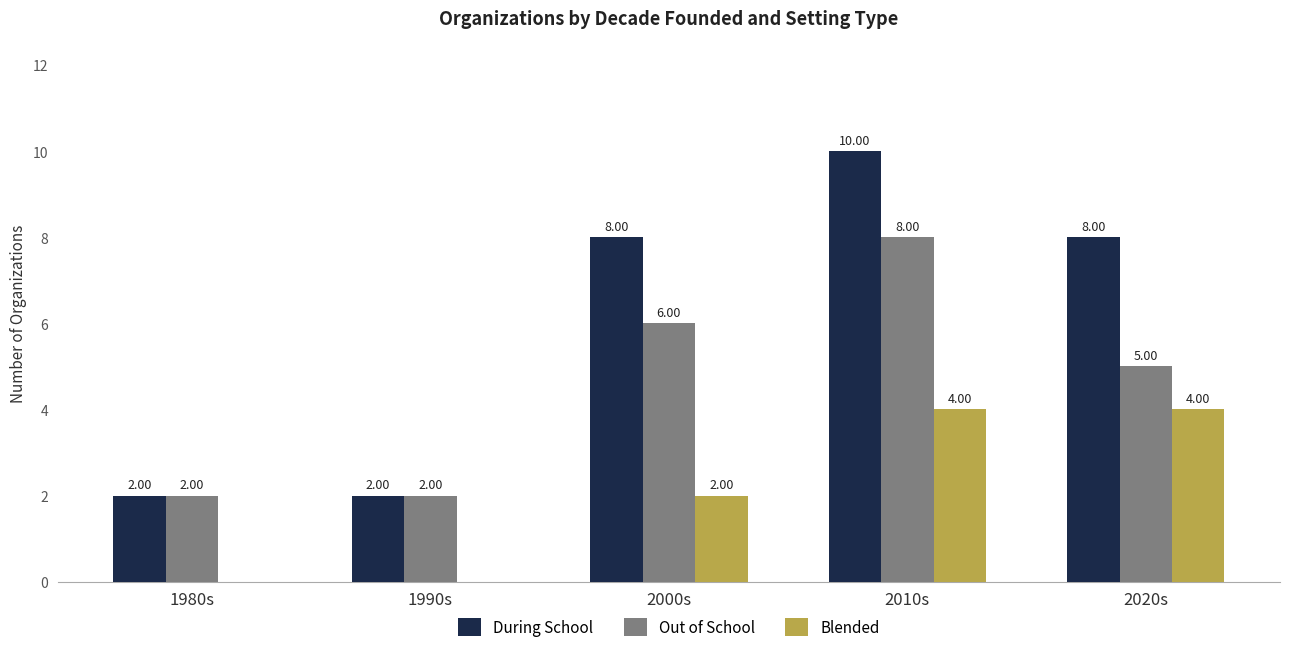

Between 1980s and 2000s, which series saw the biggest shift?

During School